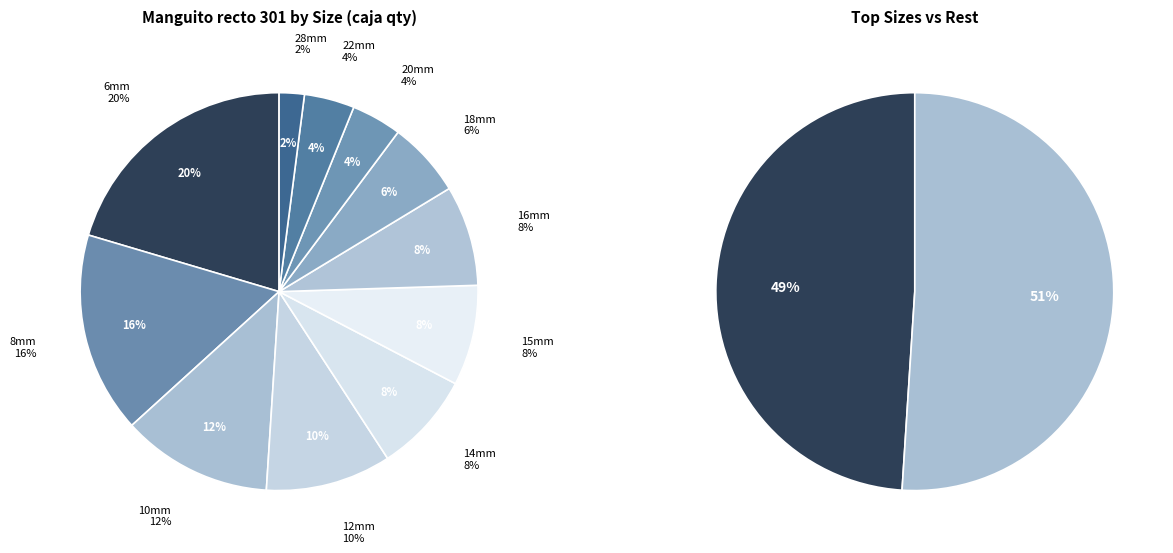

How many slices are in this pie chart?

11